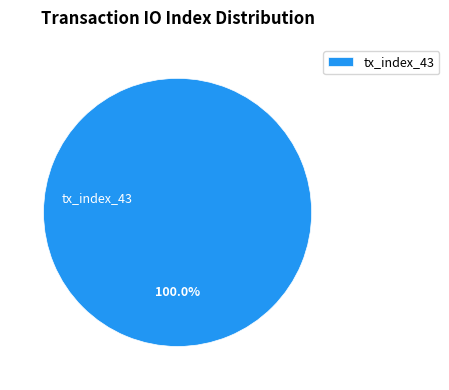

Rank the categories by value from highest to lowest.

tx_index_43